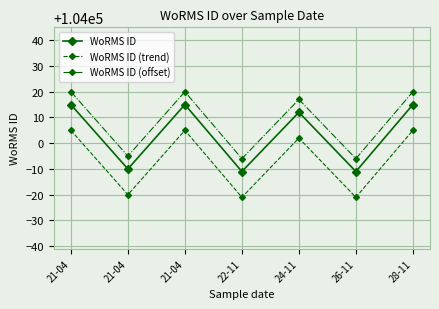

What is the difference between the second highest and minimum values in the WoRMS ID series?

26